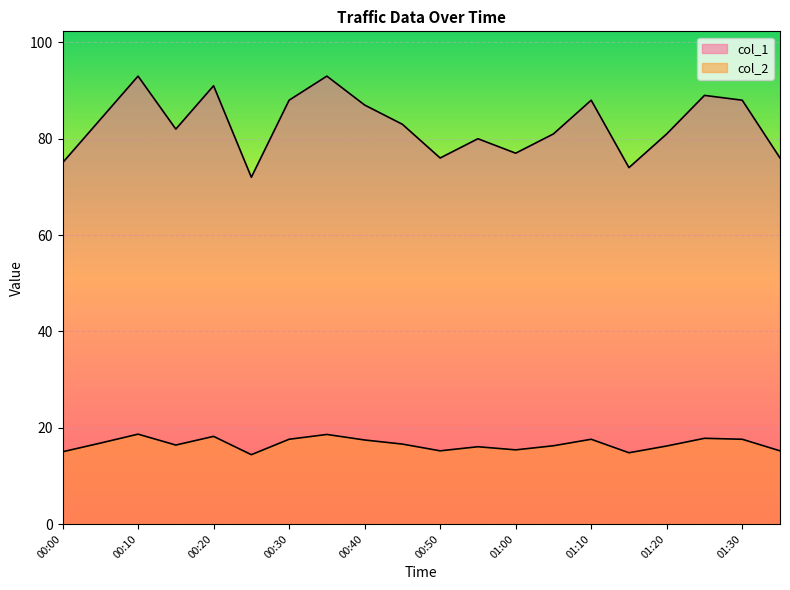

How many lines are shown in the chart?

2